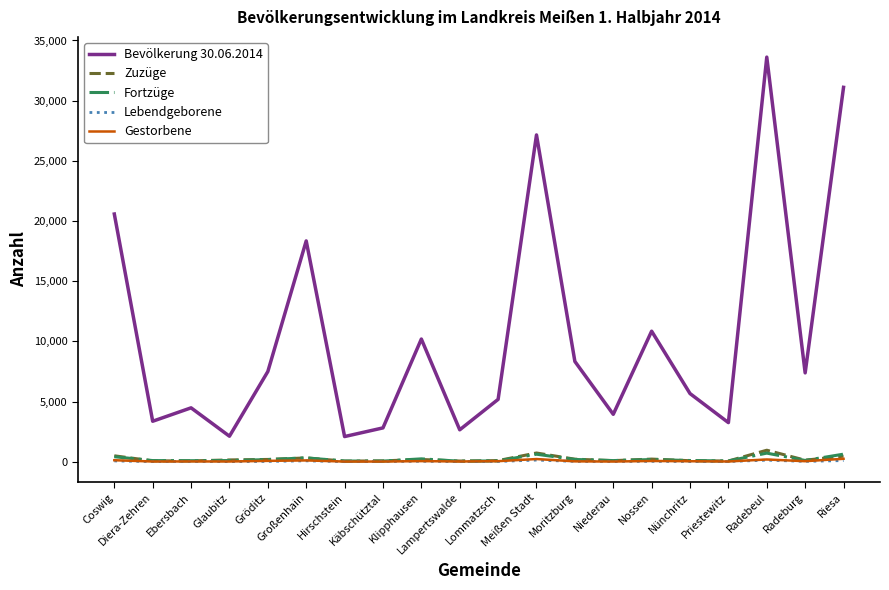

True or false: Zuzüge has more than 2 points higher than both neighbors.

True